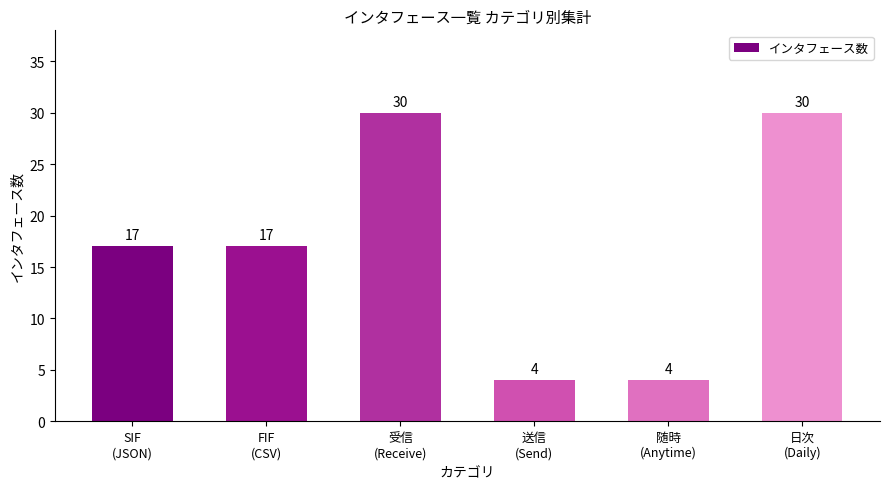

Reading left to right, extract all data points from this chart.

17	17	30	4	4	30